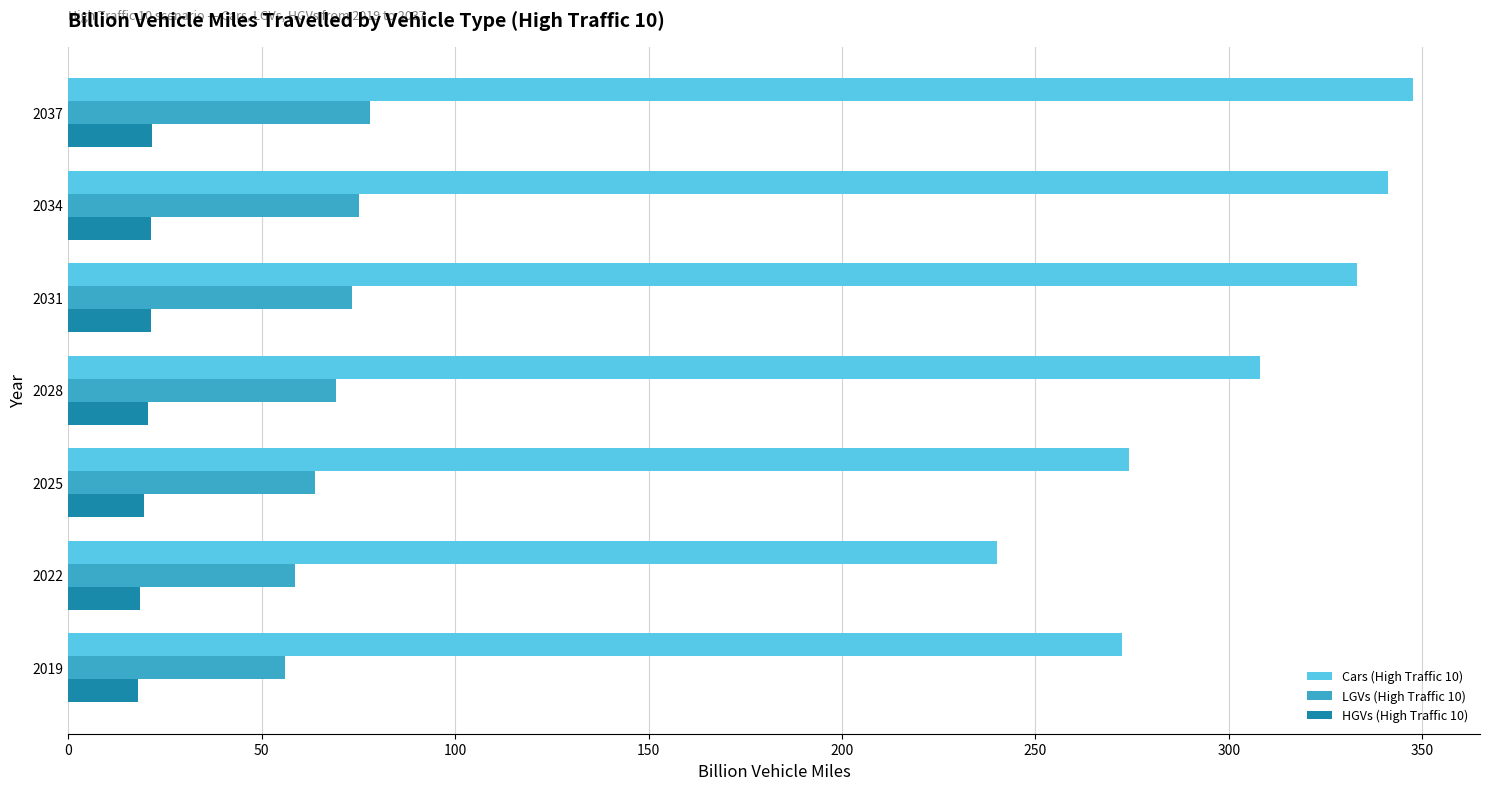

List the series in order of their overall mean, lowest first.

HGVs (High Traffic 10), LGVs (High Traffic 10), Cars (High Traffic 10)